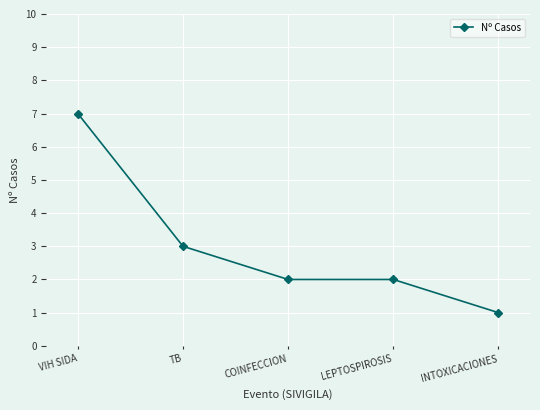

Does the chart display data point markers on the line(s)?

Yes